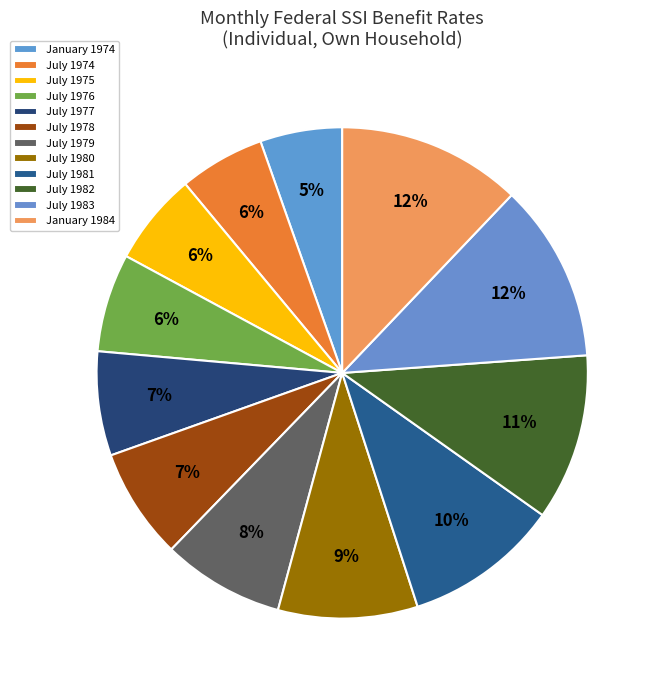

True or false: July 1979 accounts for 8% of the total.

True